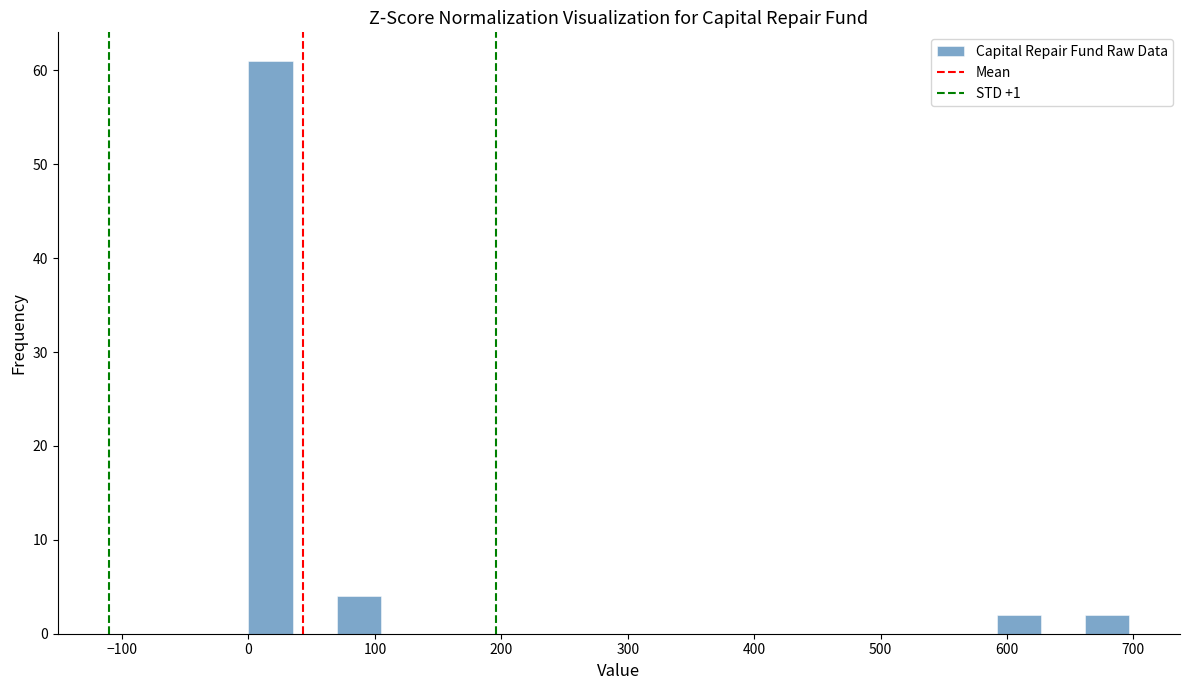

Around what value on the x-axis is the tallest bar? Give the approximate position of its centre, as read against the axis.

20